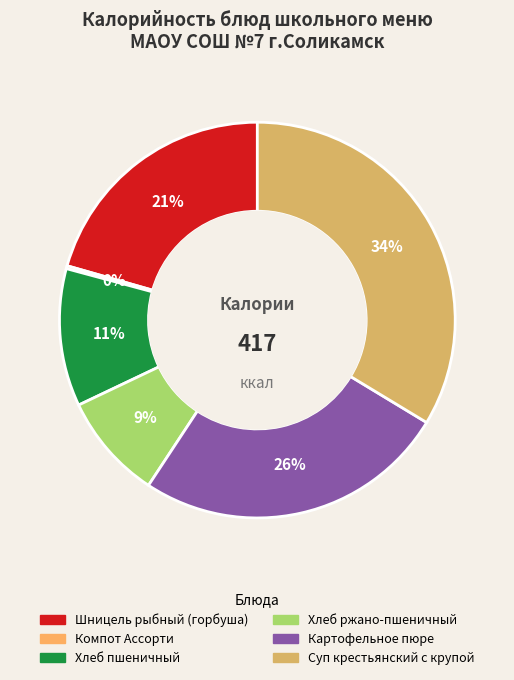

Which slice is the smallest?

Компот Ассорти